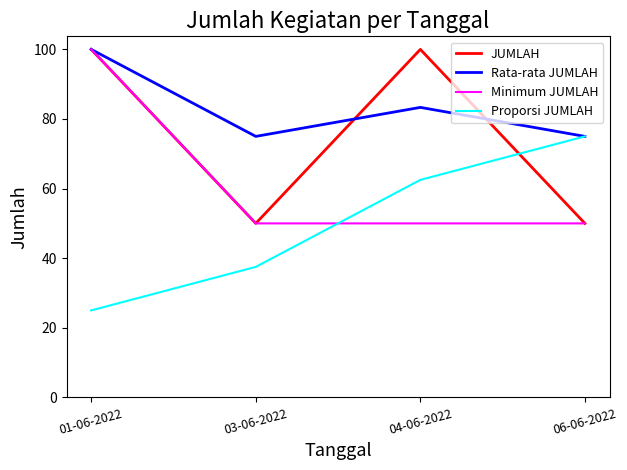

What value does the Minimum JUMLAH series have at 06-06-2022?

50.0